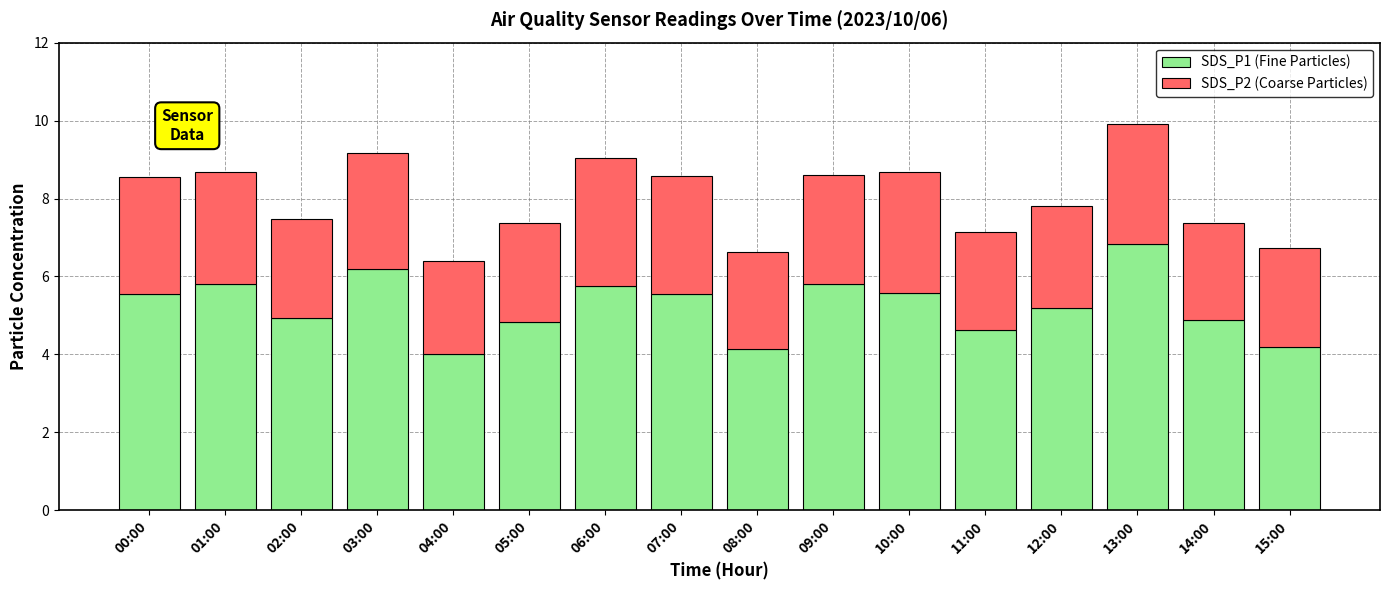

What is the total value across all series at 15:00?

6.7